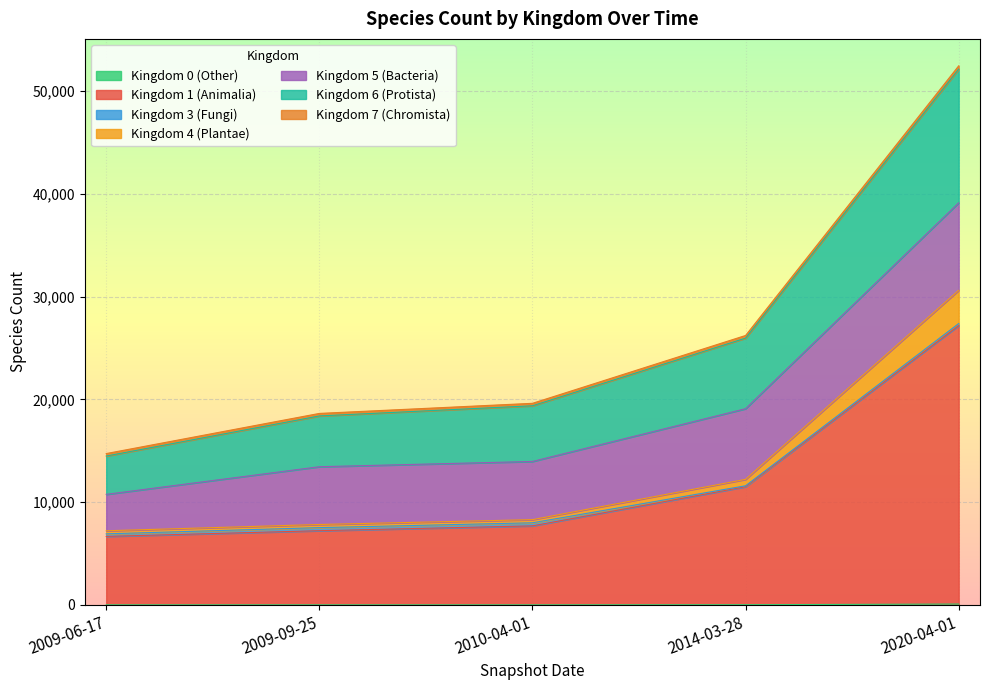

What is the label of the 2nd point from the right?

2014-03-28